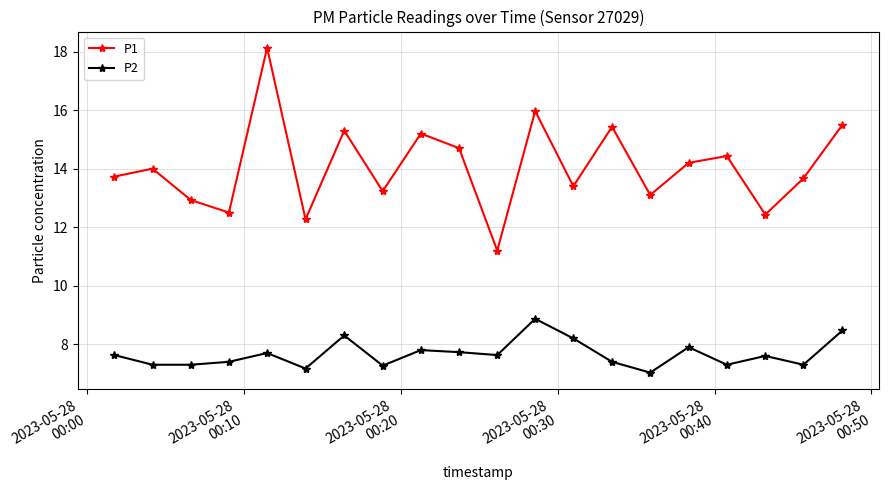

True or false: P1 has more than 2 points higher than both neighbors.

True